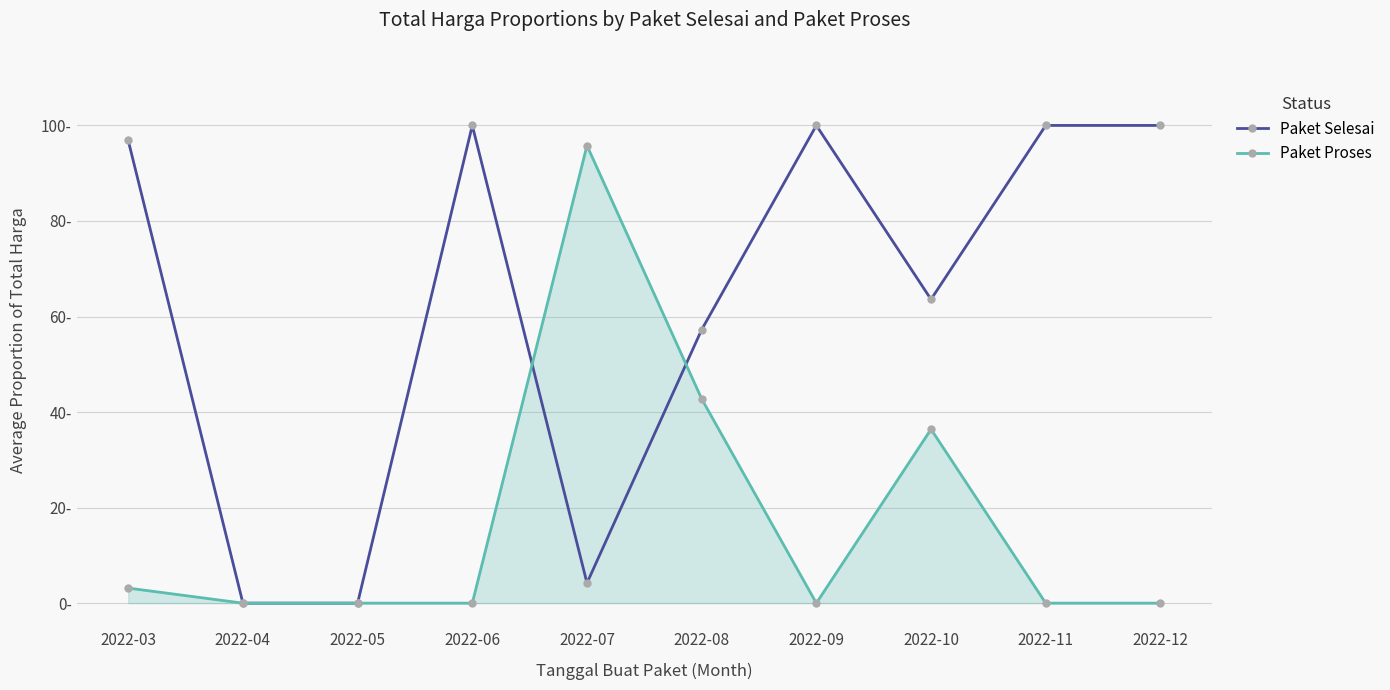

What is the value of the Paket Selesai point at the 1st from the left?

96.8